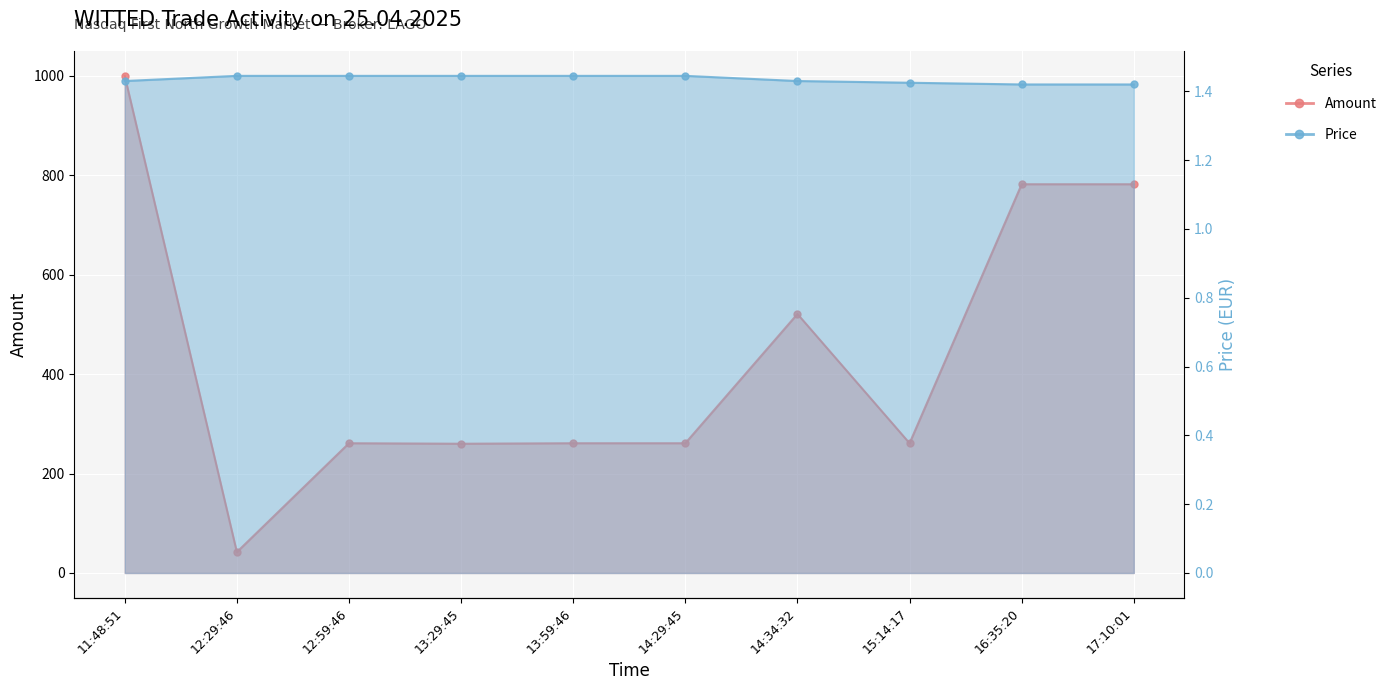

How many Price values are between 1 and 2?

10